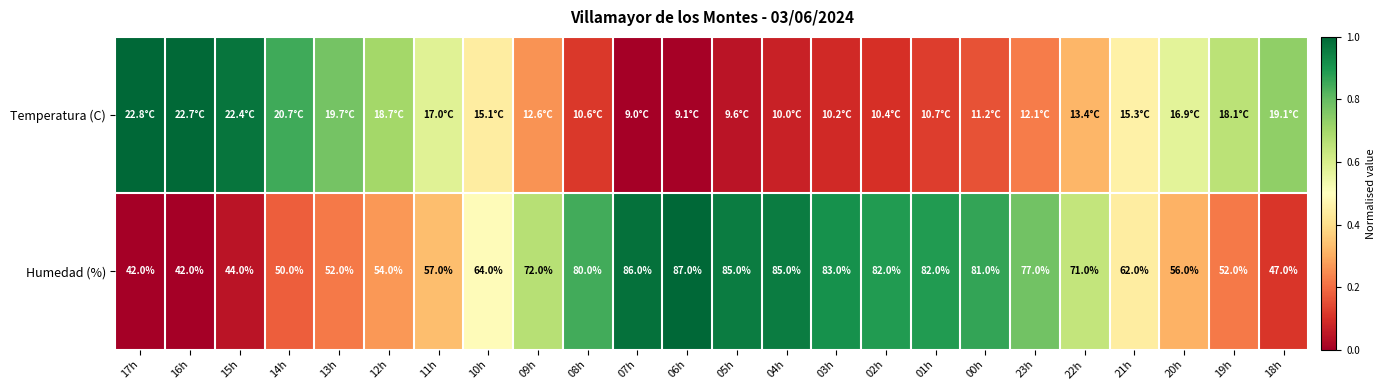

What is the spread (max minus min) of values at 22h?

0.3